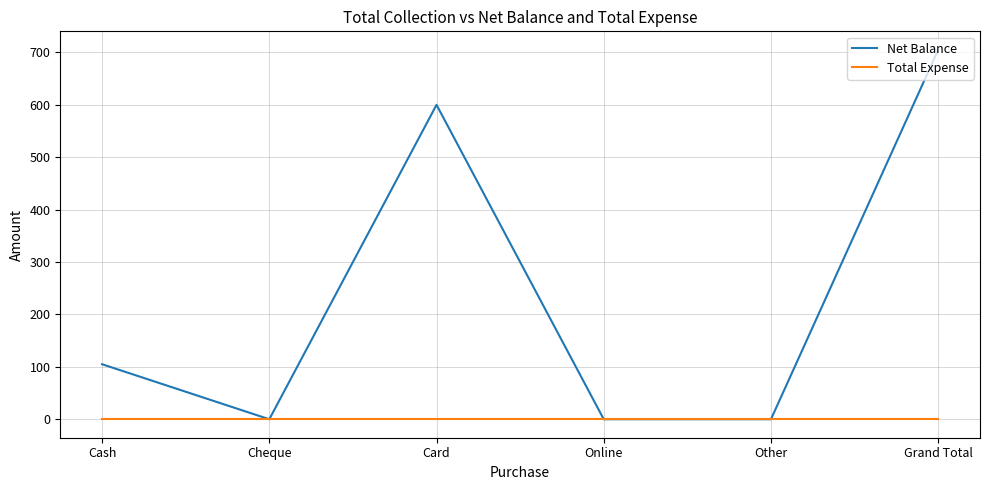

What position from the left is Other?

5